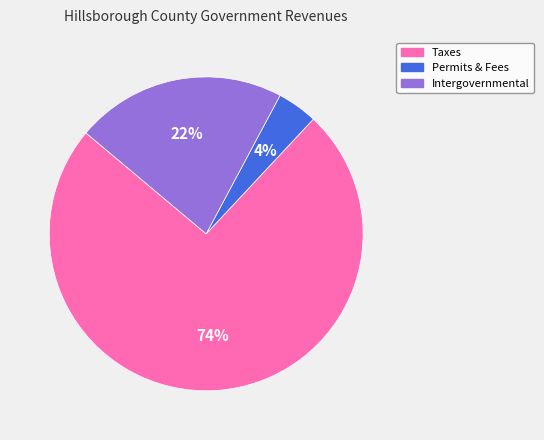

Is there a majority slice in this chart?

Yes